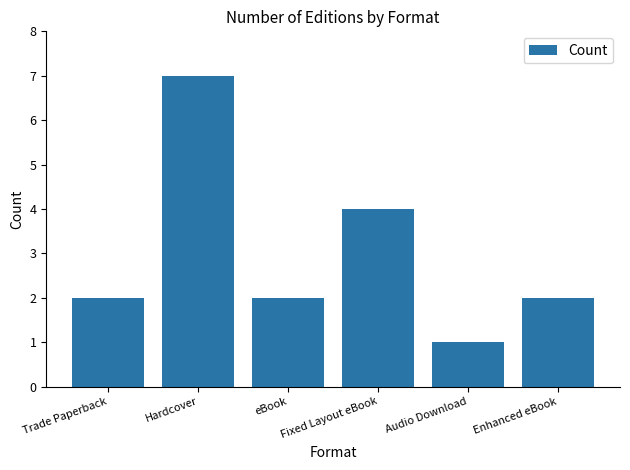

Reading left to right, list all the values displayed in this chart.

Trade Paperback=2	Hardcover=7	eBook=2	Fixed Layout eBook=4	Audio Download=1	Enhanced eBook=2